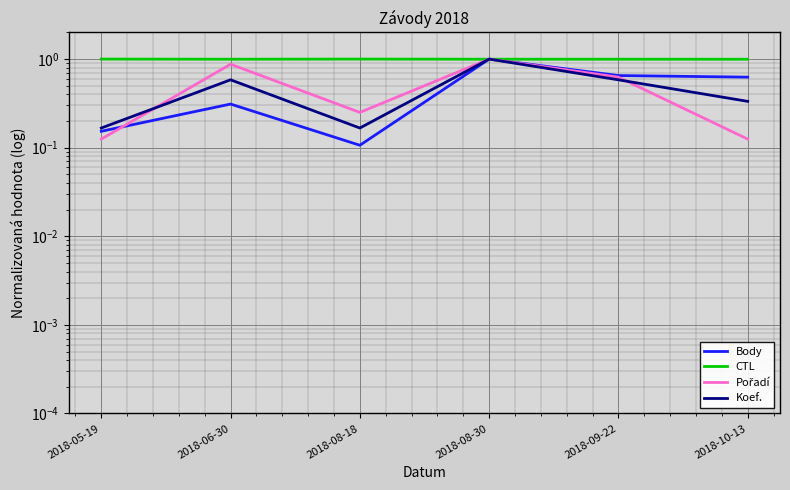

Rank the series at 2018-05-19 from lowest to highest value.

Pořadí, Body, Koef., CTL